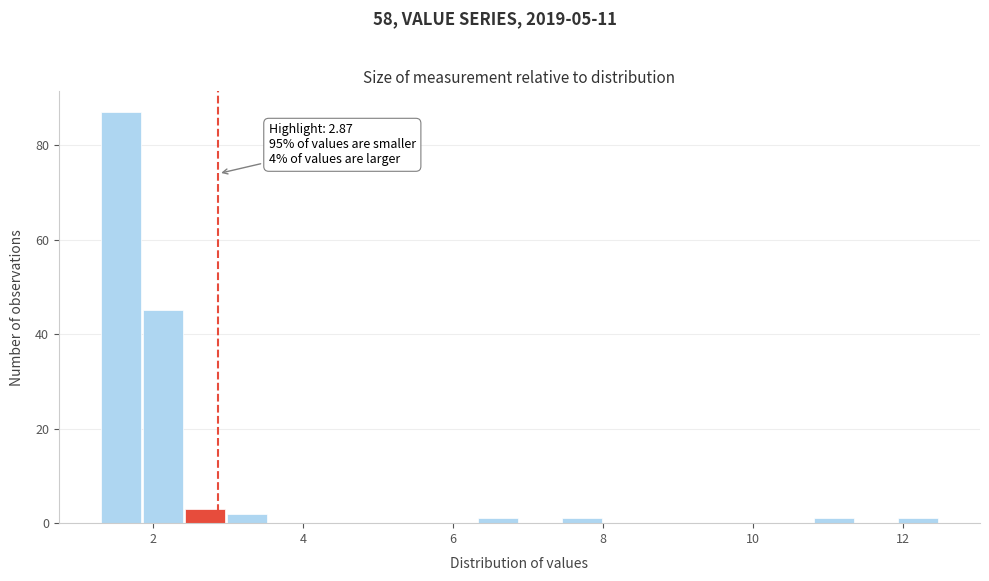

Read against the x-axis, roughly where is the centre of the tallest bar?

1.6